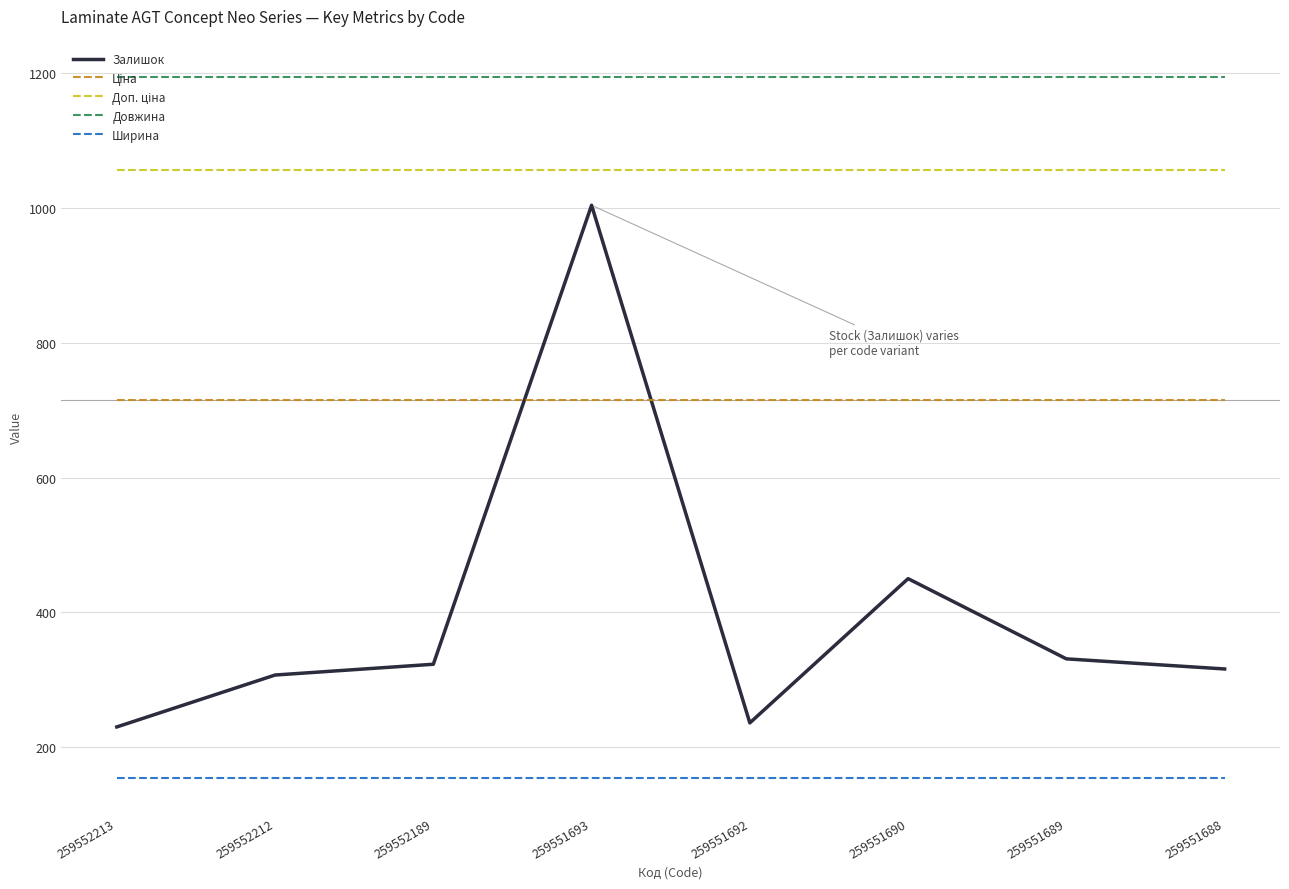

What is the greatest value displayed?

1195.0